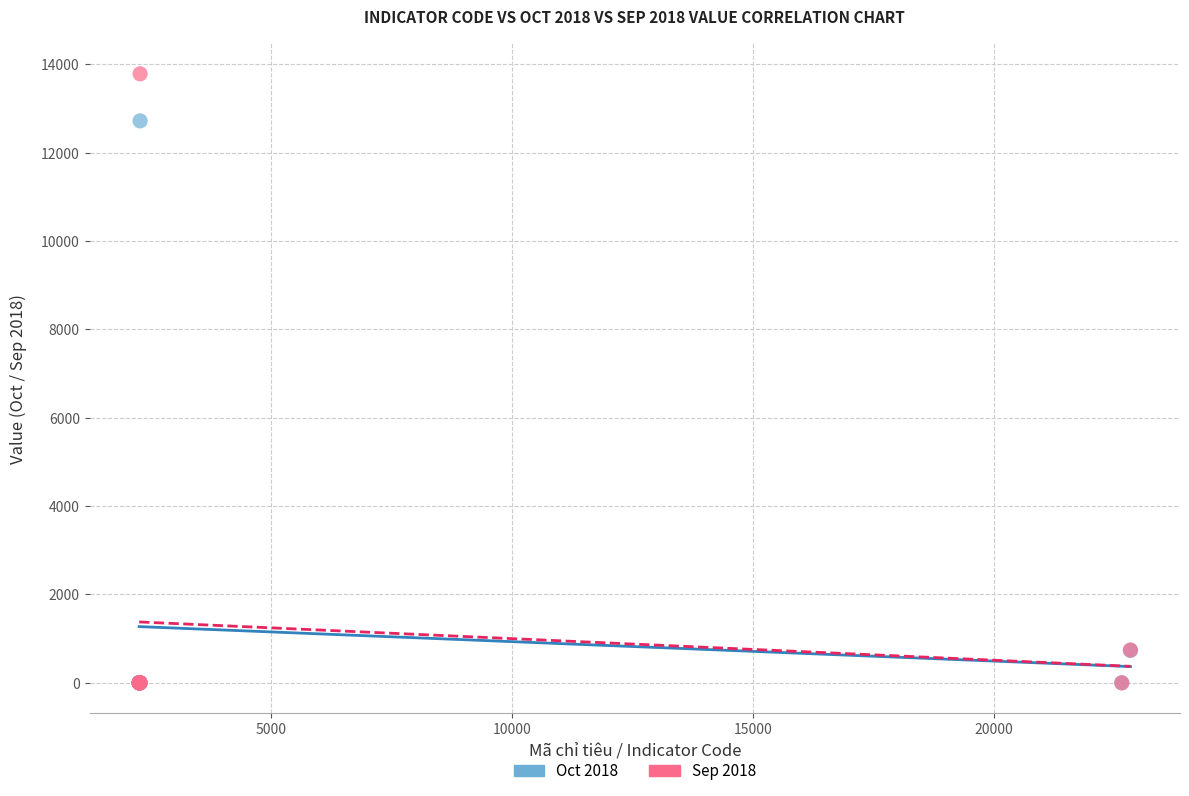

What are all the series names shown in the legend?

Oct 2018, Sep 2018